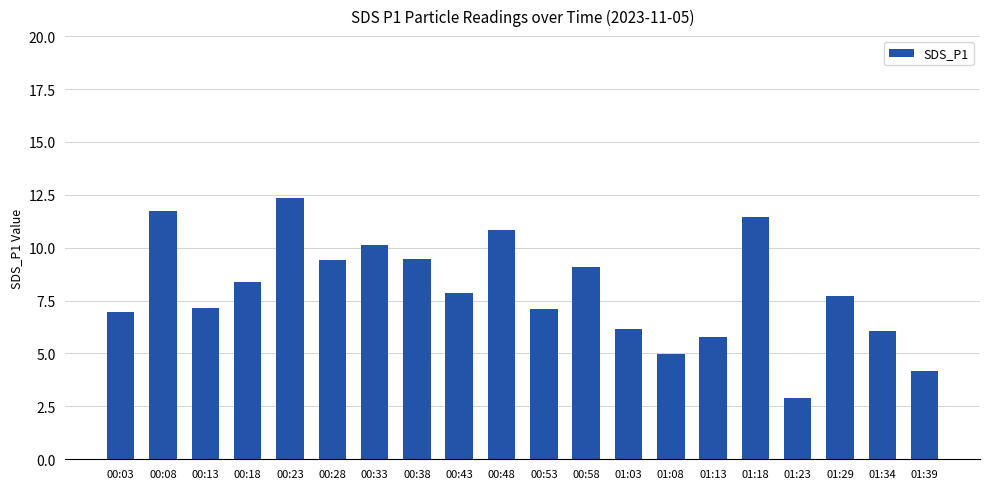

What is the difference between the second highest and second lowest values?

7.6